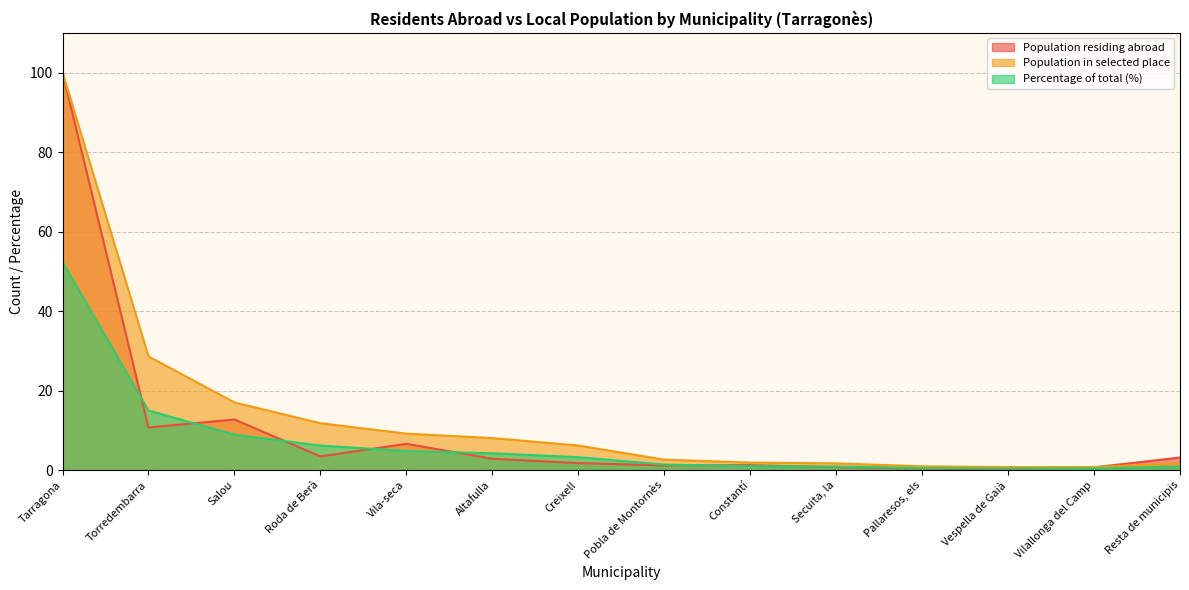

Is it true that Population residing abroad equals 1.2 at Constantí?

True